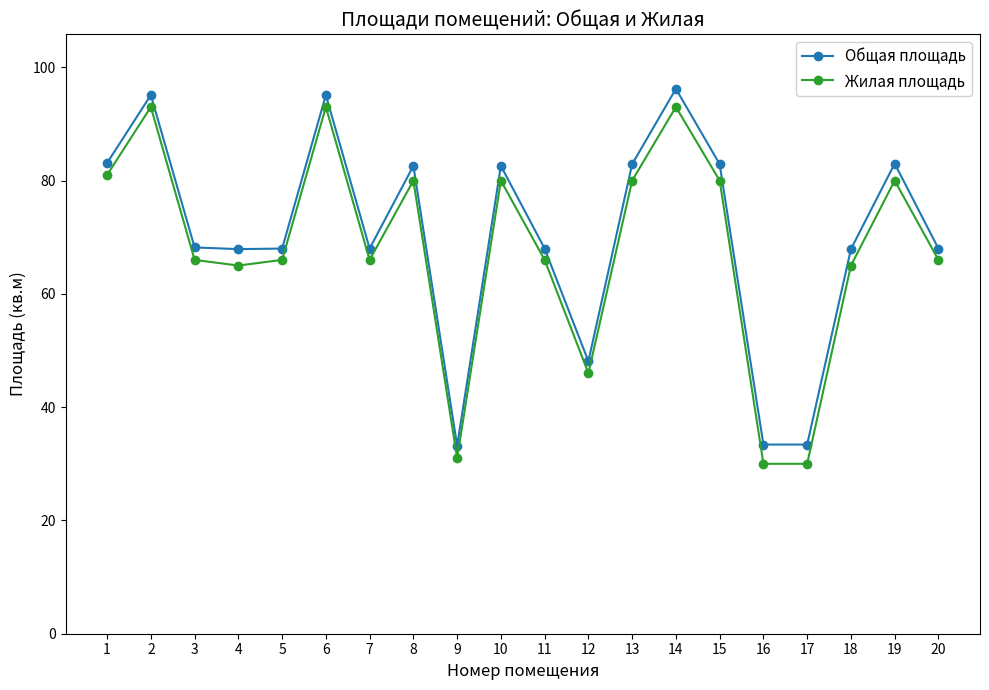

Does the chart display data point markers on the line(s)?

Yes